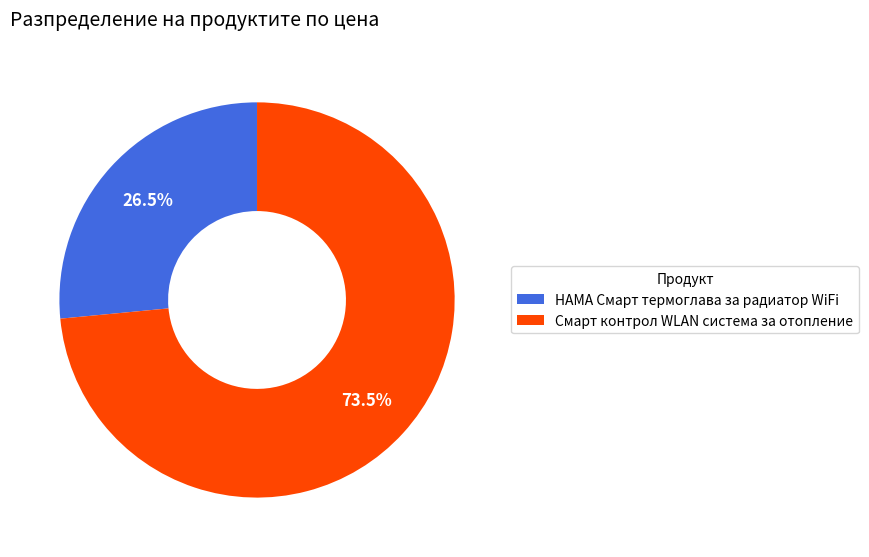

Which category has the smallest portion of the pie?

HAMA Смарт термоглава за радиатор WiFi